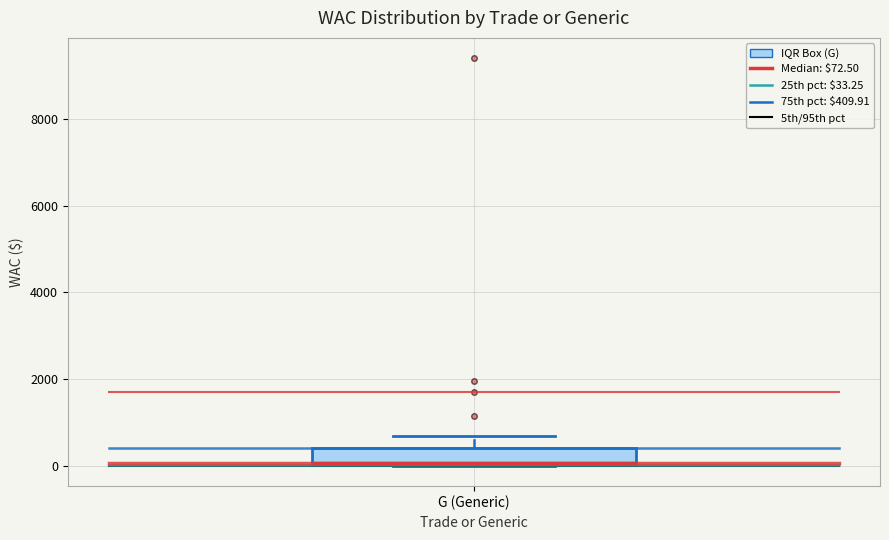

Where is the upper edge of the box for G (Generic) on the y-axis? The values are not printed on the chart, so give them approximately, as read against the axis.

400